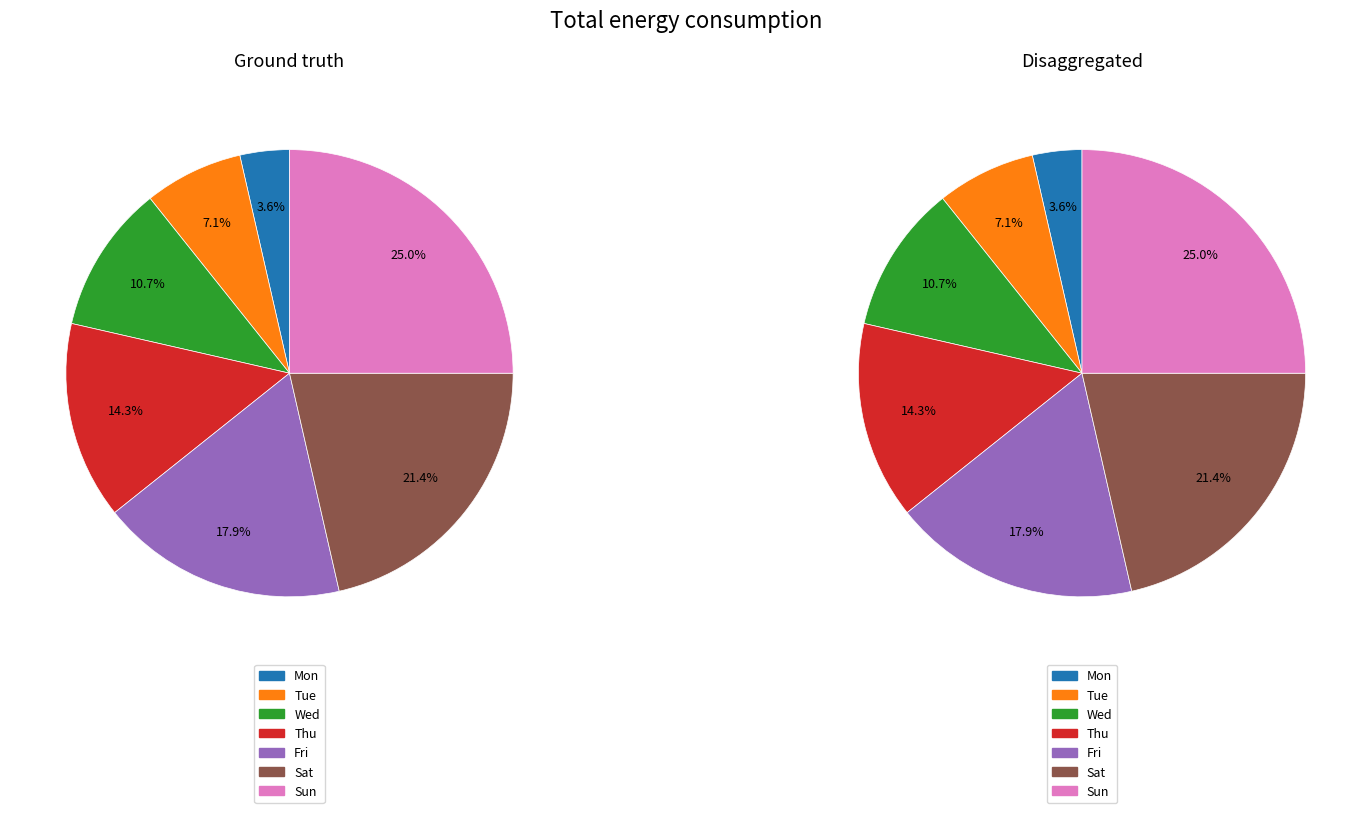

What percentage is the Sat slice, to the nearest percent?

21%